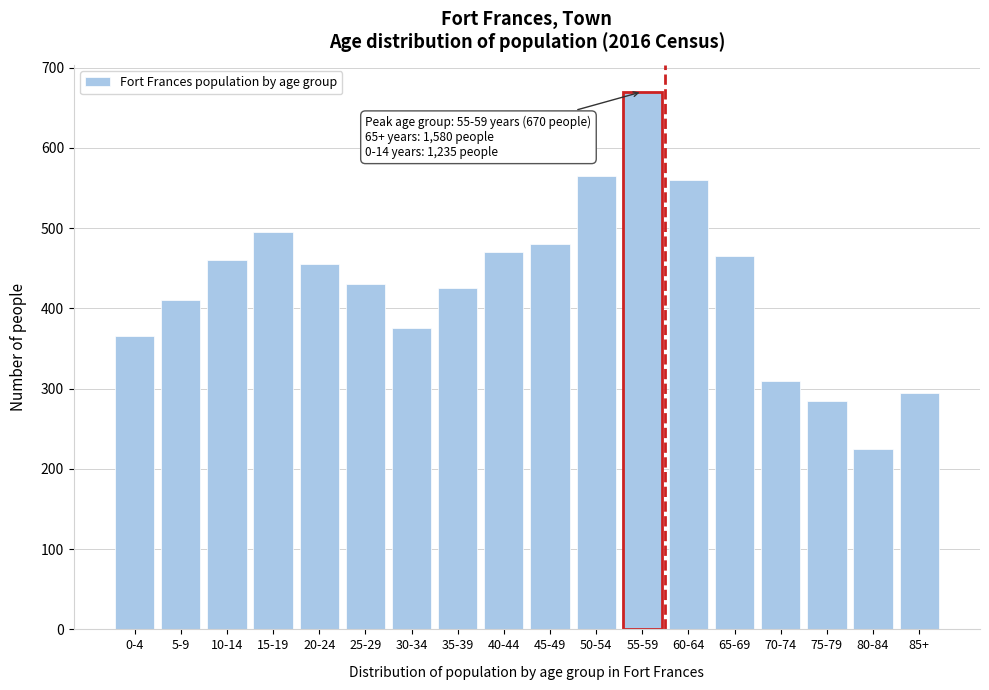

Reading left to right, what are all the values shown in this chart?

365	410	460	495	455	430	375	425	470	480	565	670	560	465	310	285	225	295